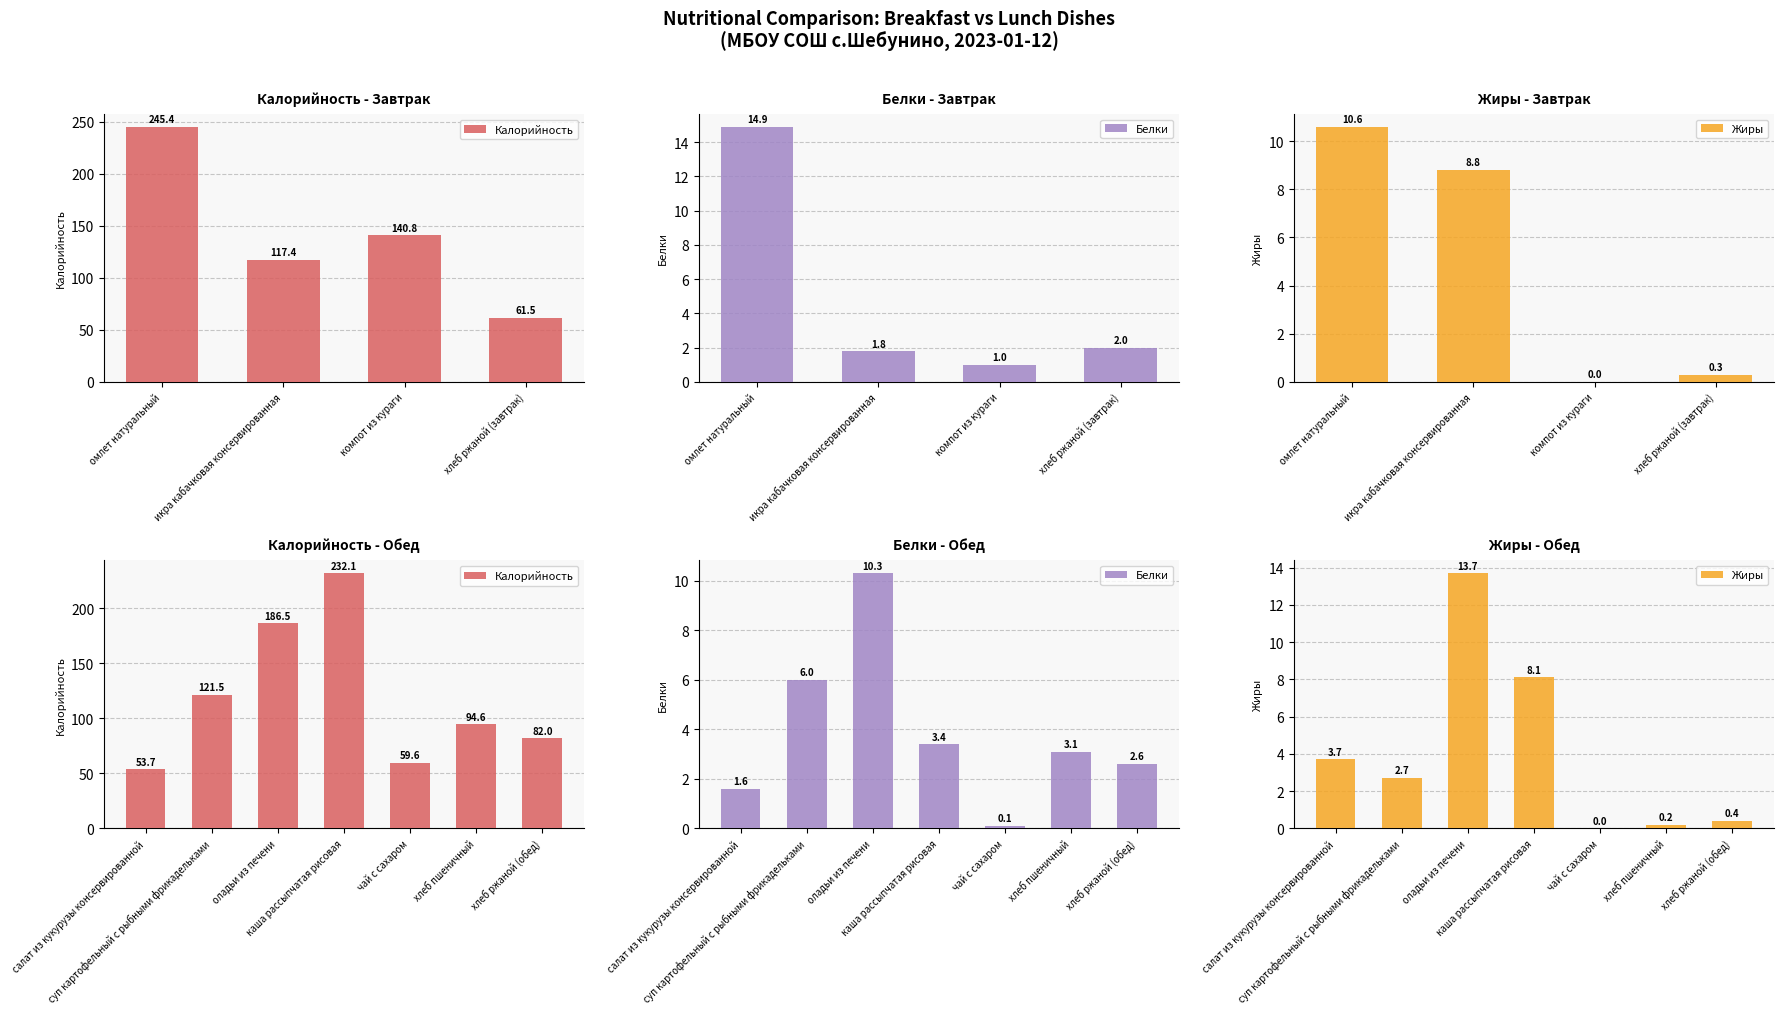

At how many categories does at least one series exceed 136?

2